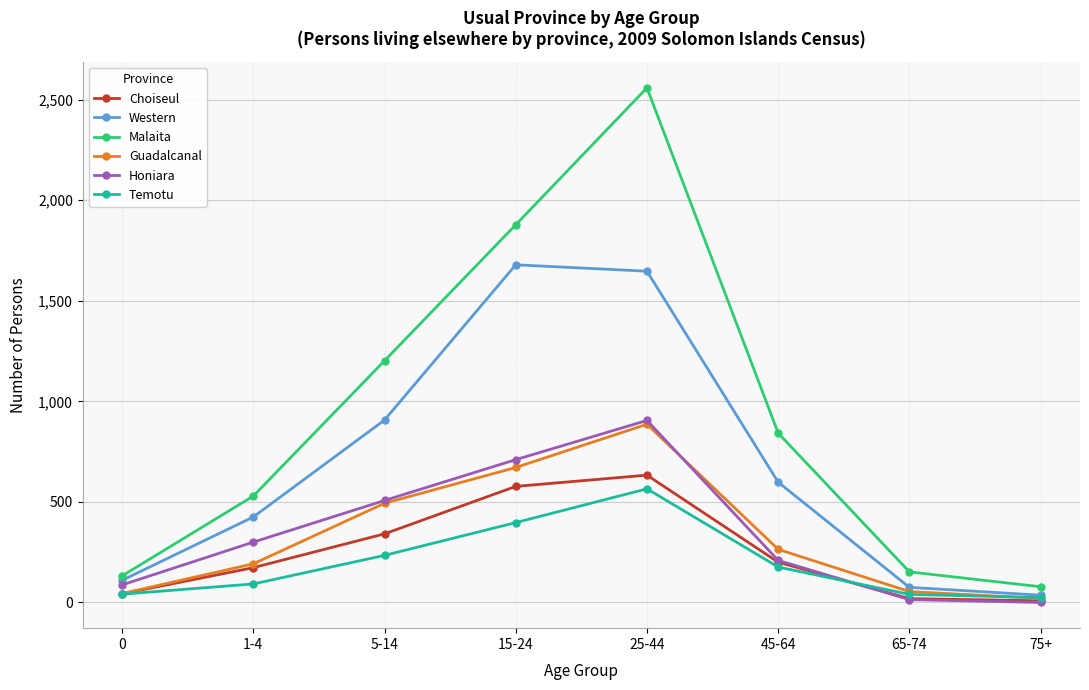

Is this an area chart (filled region under the line)?

No